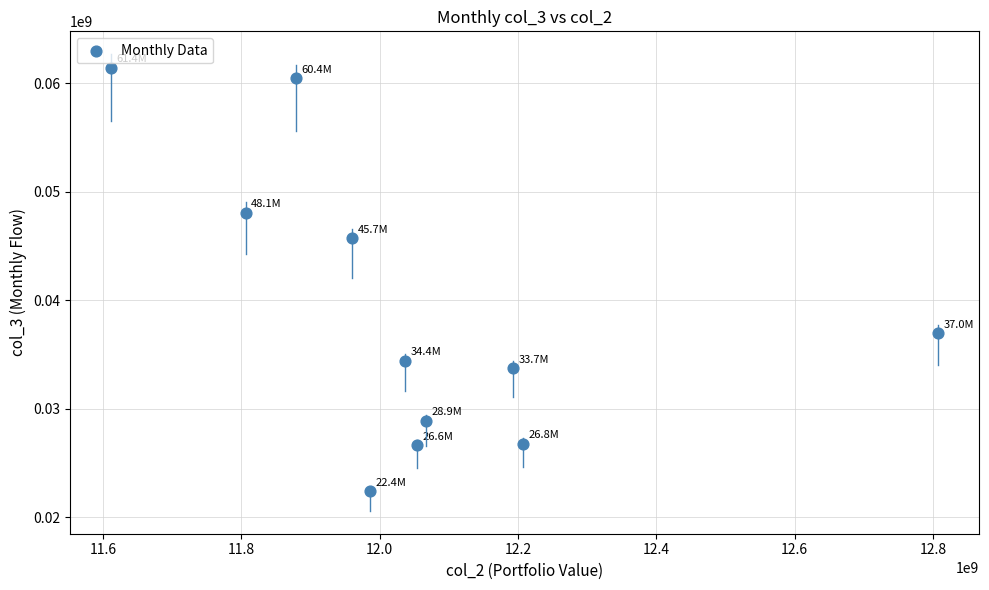

What Y value in the scatter plot is closest to 41912576?

45695413.5